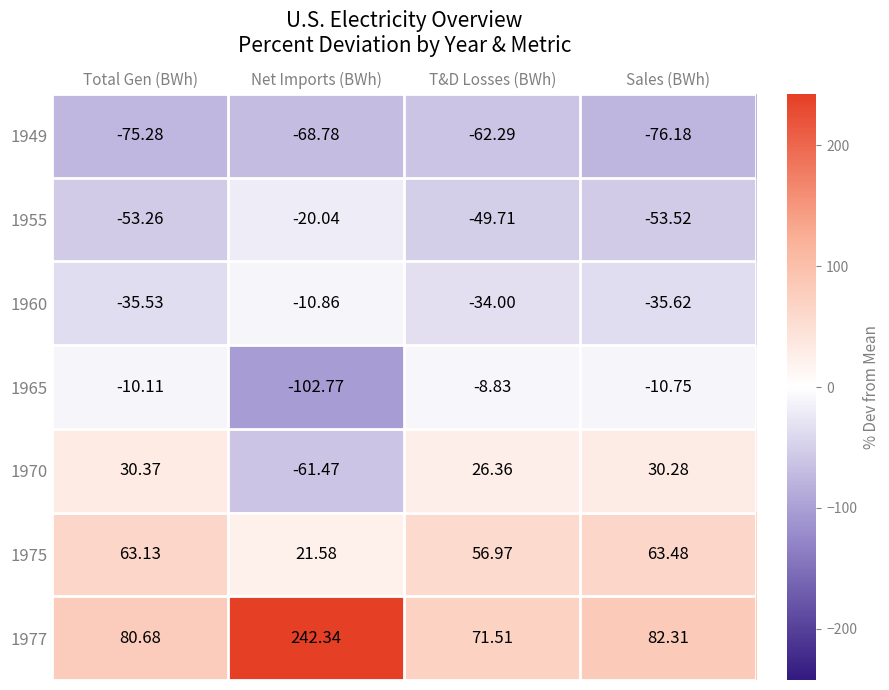

How many data points does each series have?

4